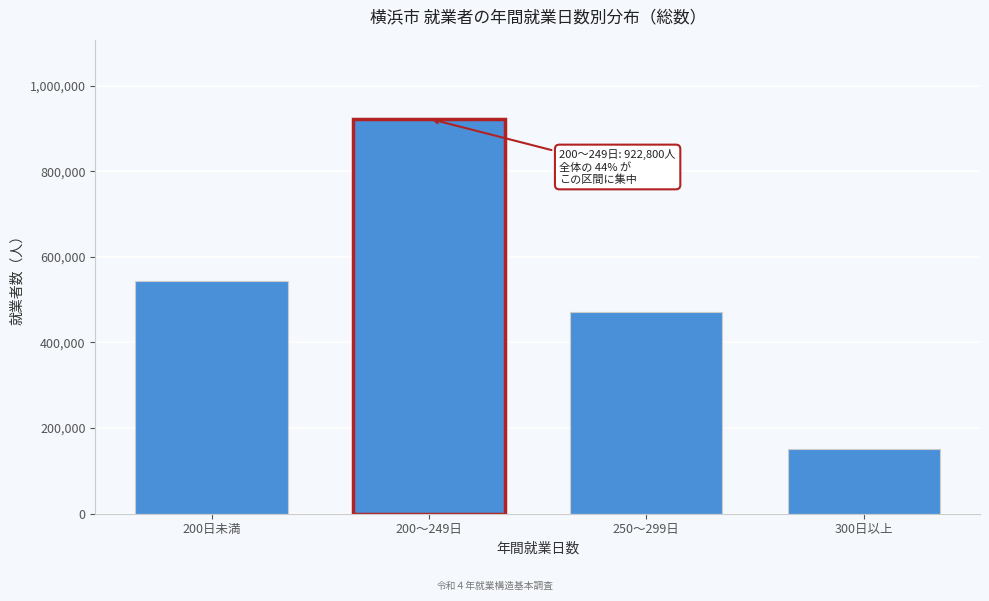

Reading left to right, transcribe all the data shown in this chart.

200日未満=543000	200～249日=922800	250～299日=472200	300日以上=152200